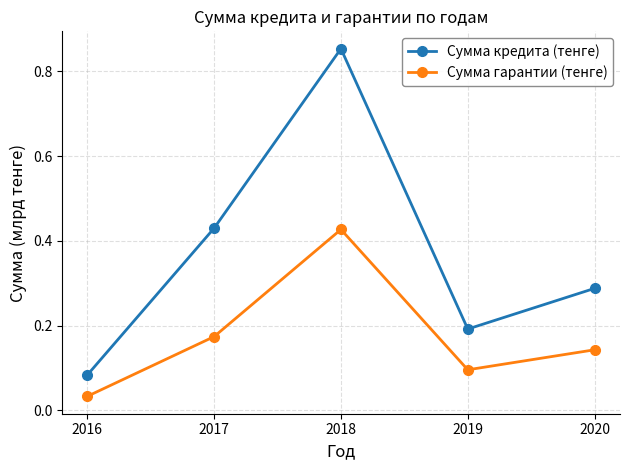

Rank the series by their average value, from highest to lowest.

Сумма кредита (тенге), Сумма гарантии (тенге)